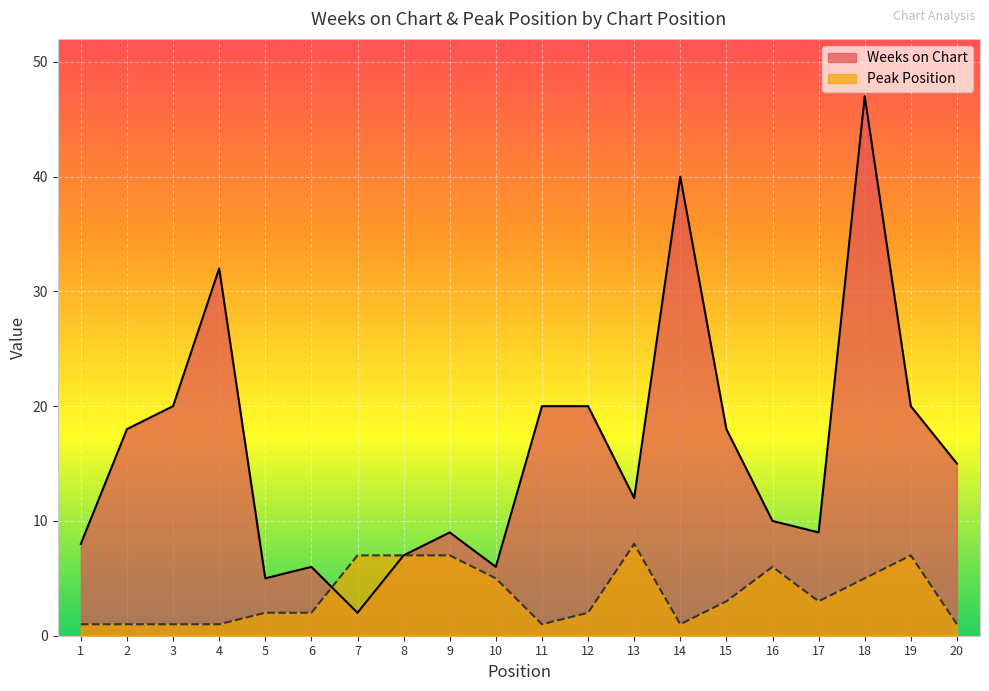

Rank the categories by Weeks on Chart value from highest to lowest.

18, 14, 4, 3, 11, 12, 19, 2, 15, 20, 13, 16, 9, 17, 1, 8, 6, 10, 5, 7